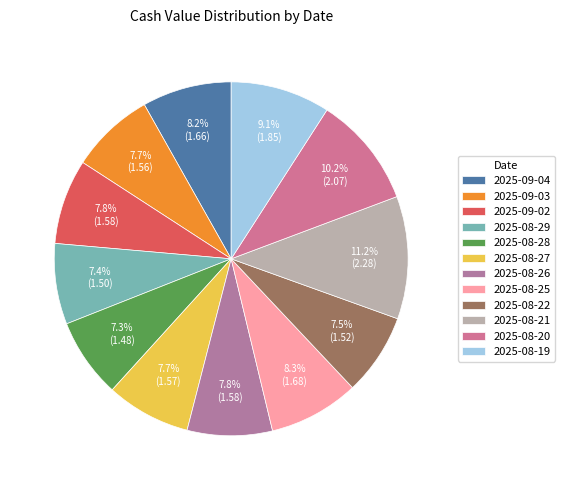

Which category has the biggest portion of the pie?

2025-08-21